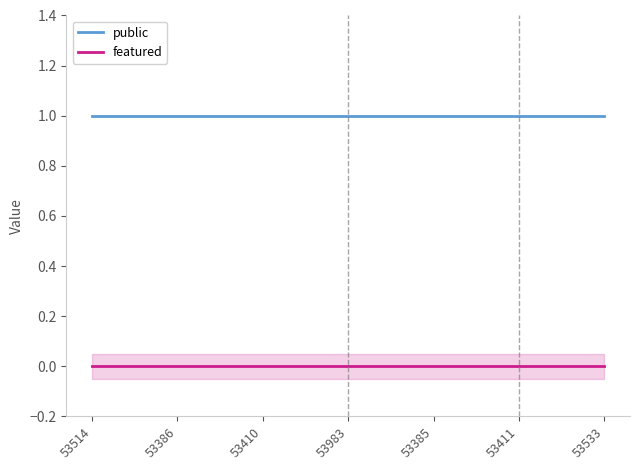

What is the total value across all series at 53983?

1